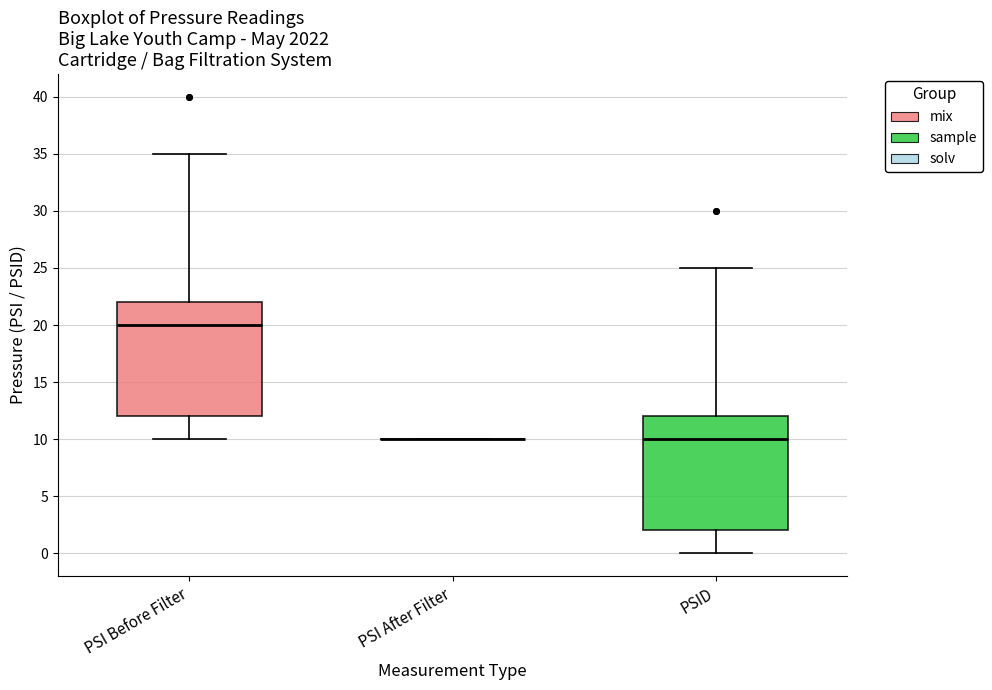

Where does the median line of the box for PSI Before Filter sit on the y-axis? The values are not printed on the chart, so give them approximately, as read against the axis.

20